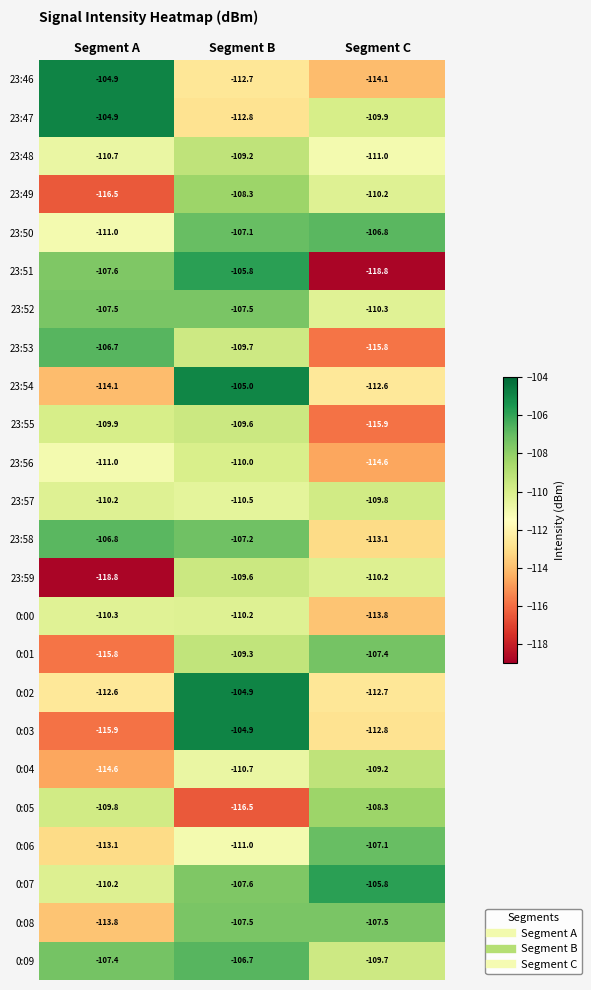

What is the approximate value of 0:03 at Segment B?

-104.9